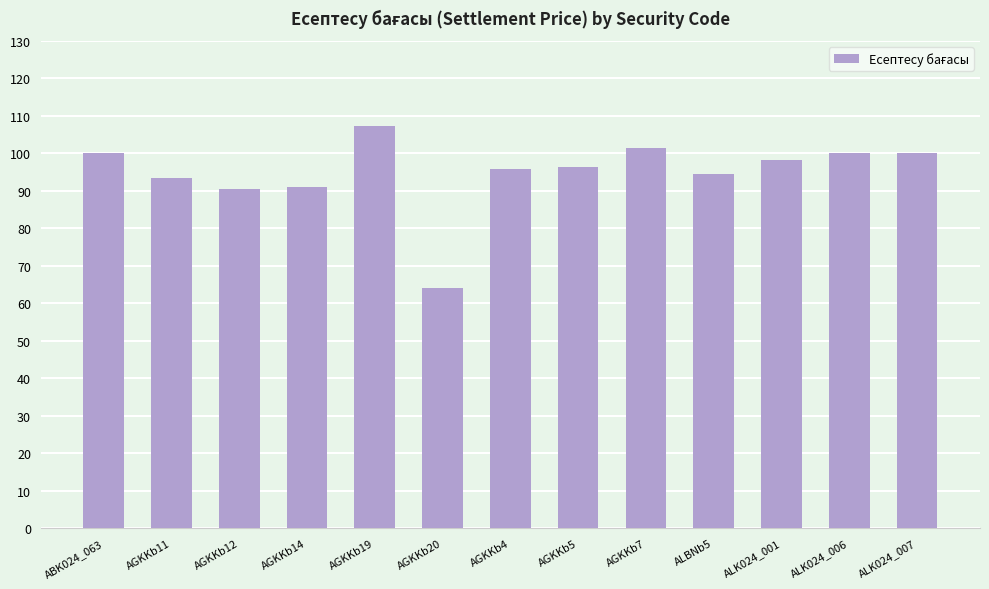

What position from the right is AGKKb5?

6